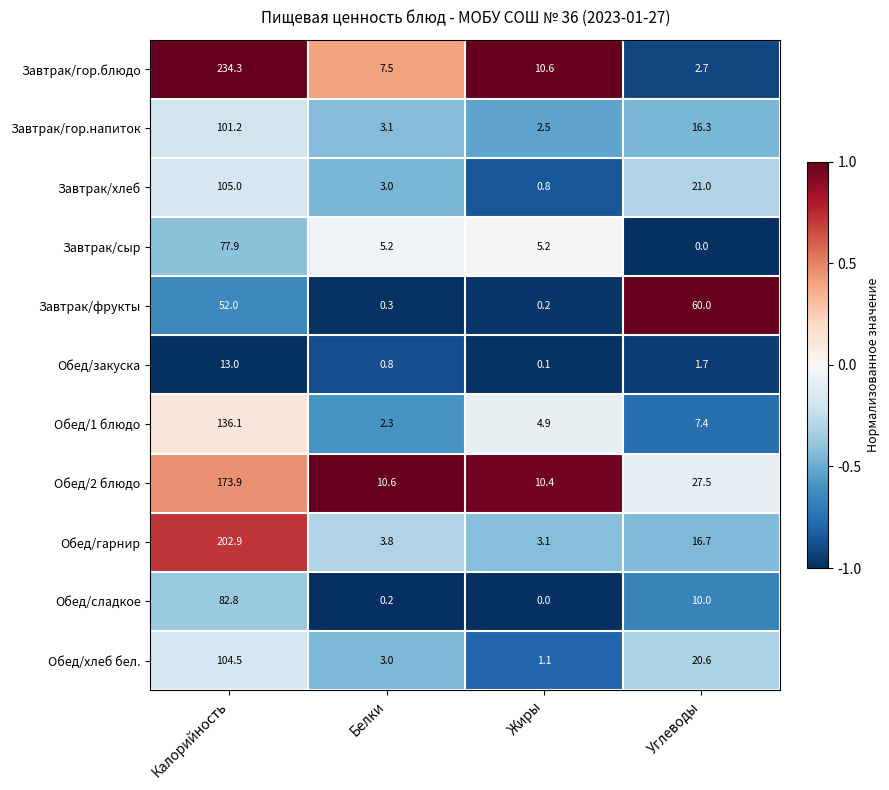

What is the maximum value shown in the chart?

234.3